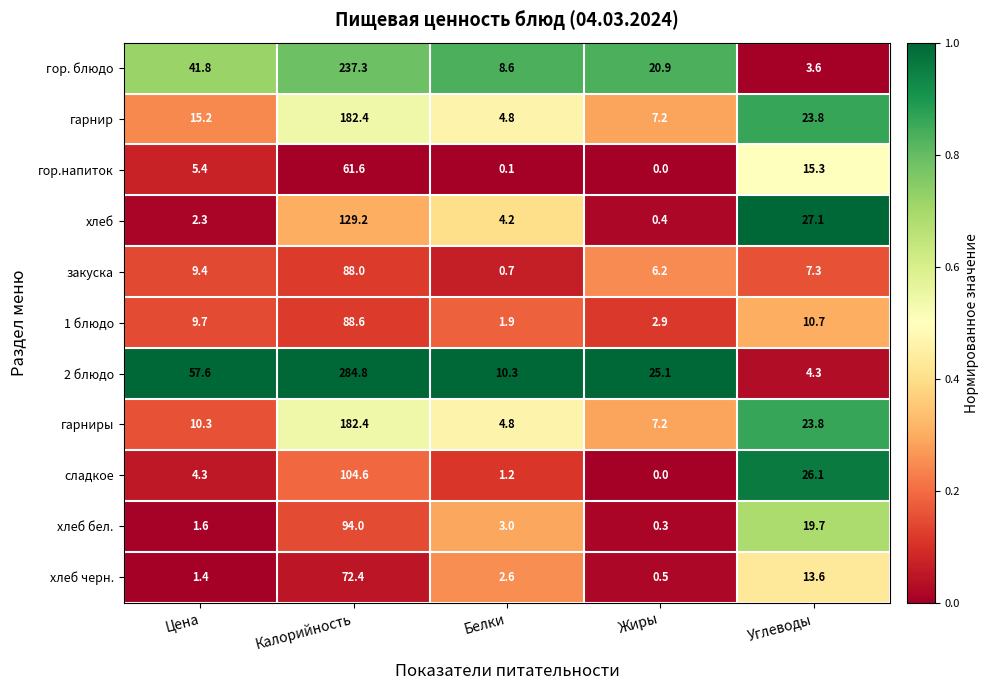

Which series changed the most between Цена and Белки?

2 блюдо